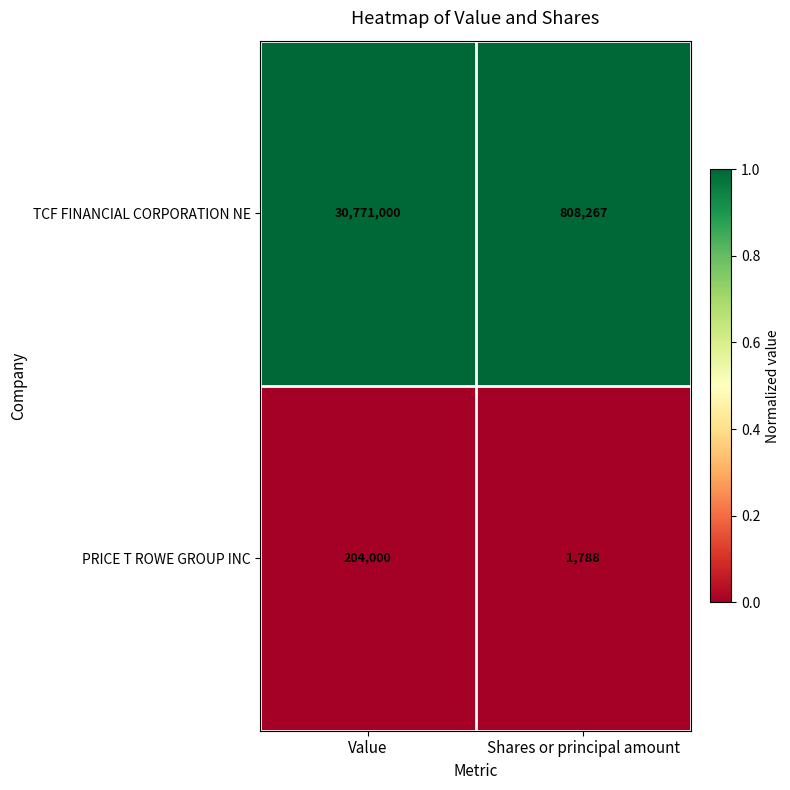

What is the sum of all PRICE T ROWE GROUP INC values?

205788